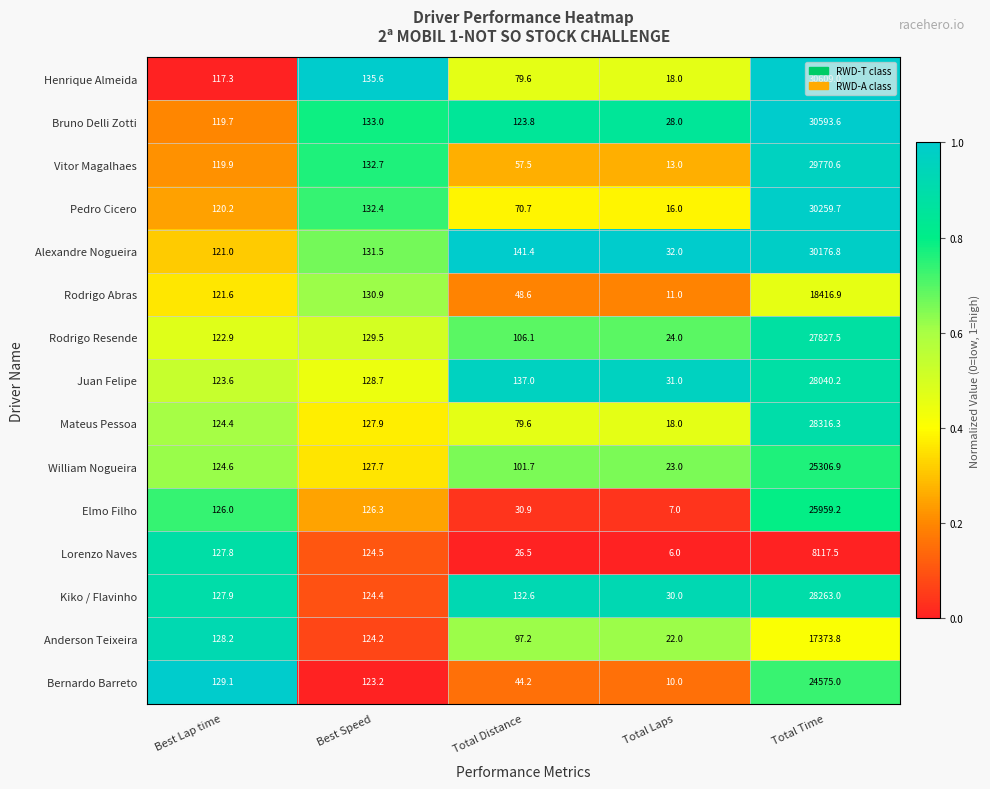

What is the average value of the Rodrigo Resende series?

5642.0